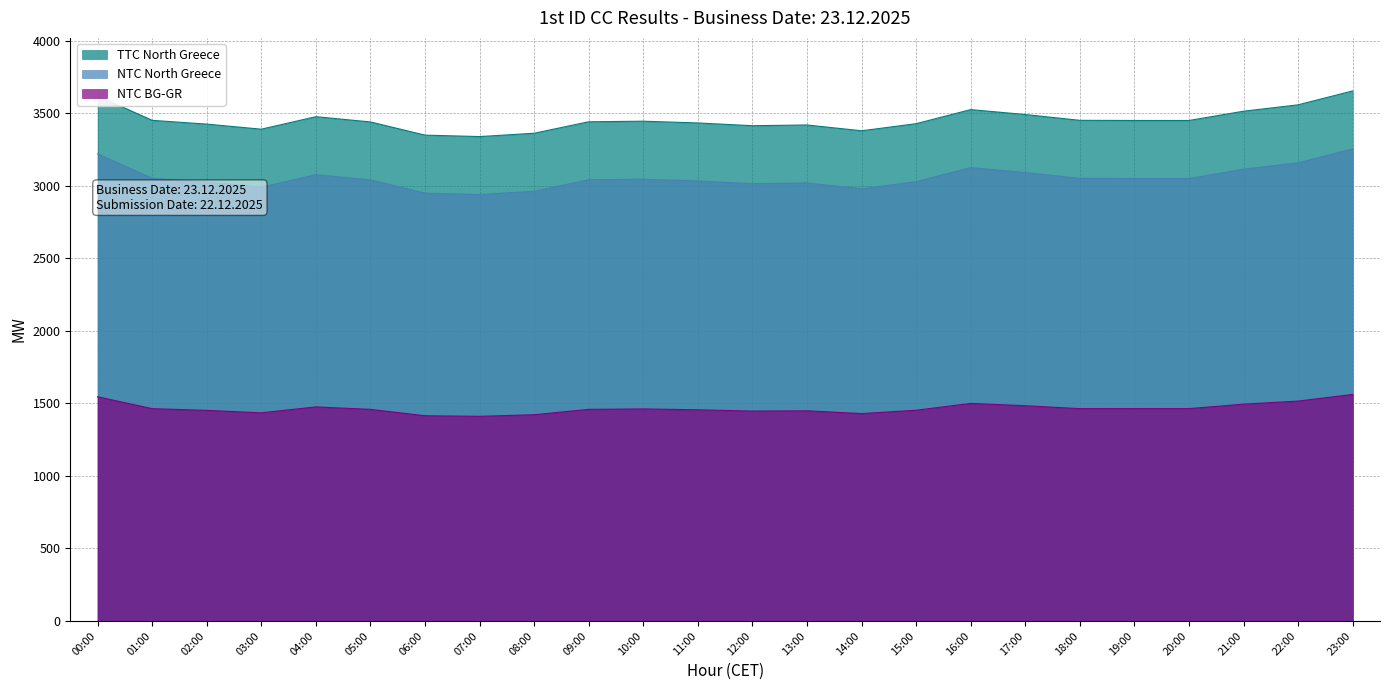

What is the label of the 16th point from the right?

08:00